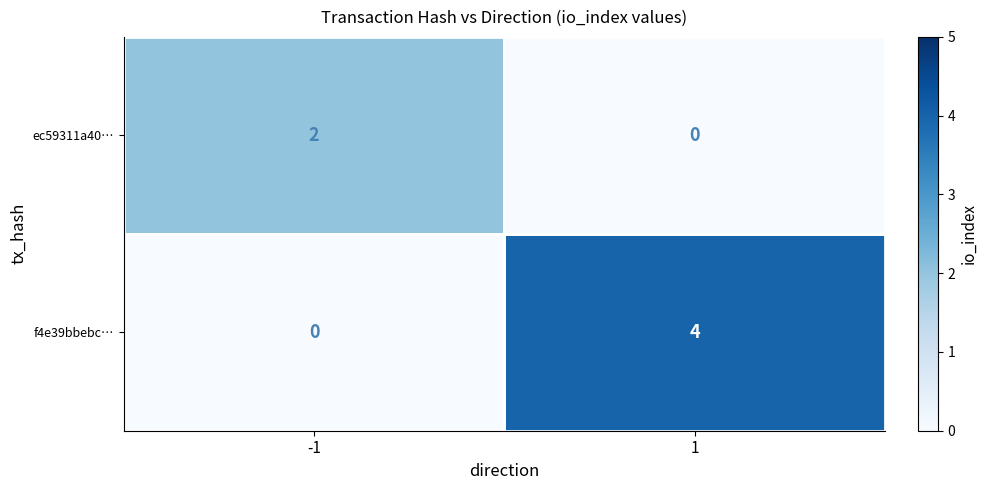

What is the spread (max minus min) of values at 1?

4